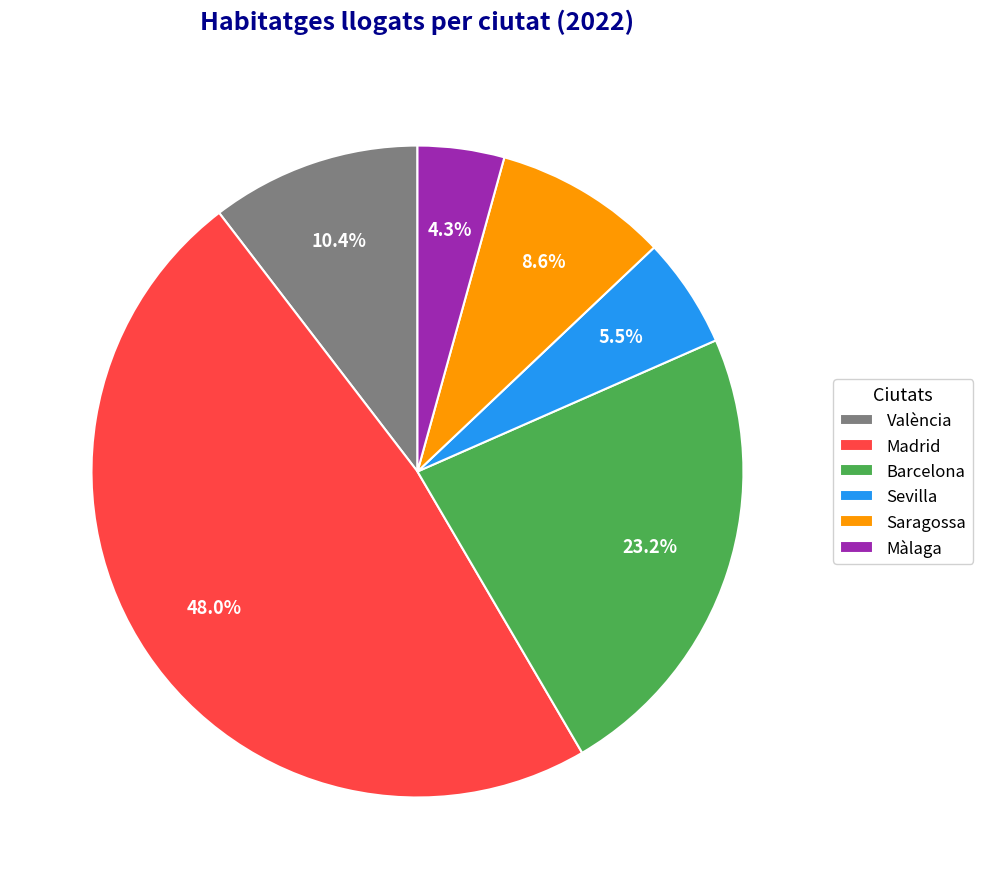

To the nearest percent, what is the difference between the largest and smallest slice percentages?

44%